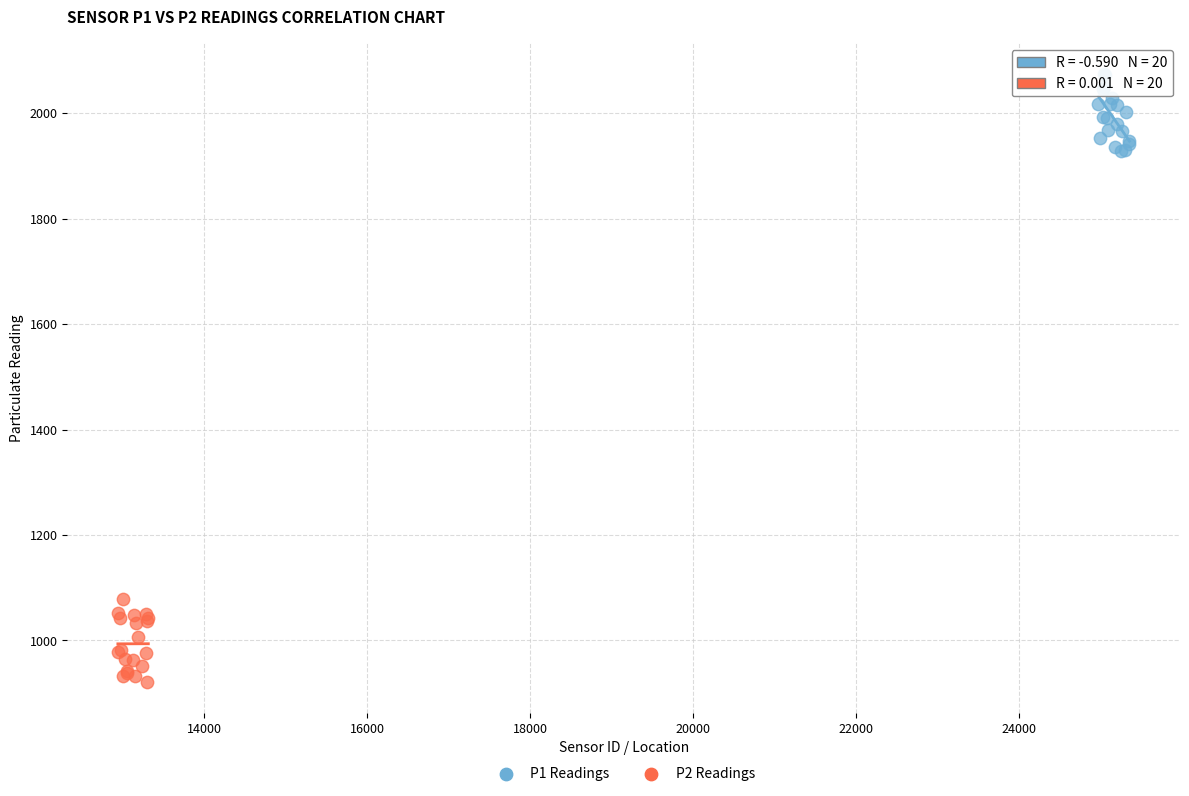

Which series reaches the maximum Y coordinate?

P1 Readings